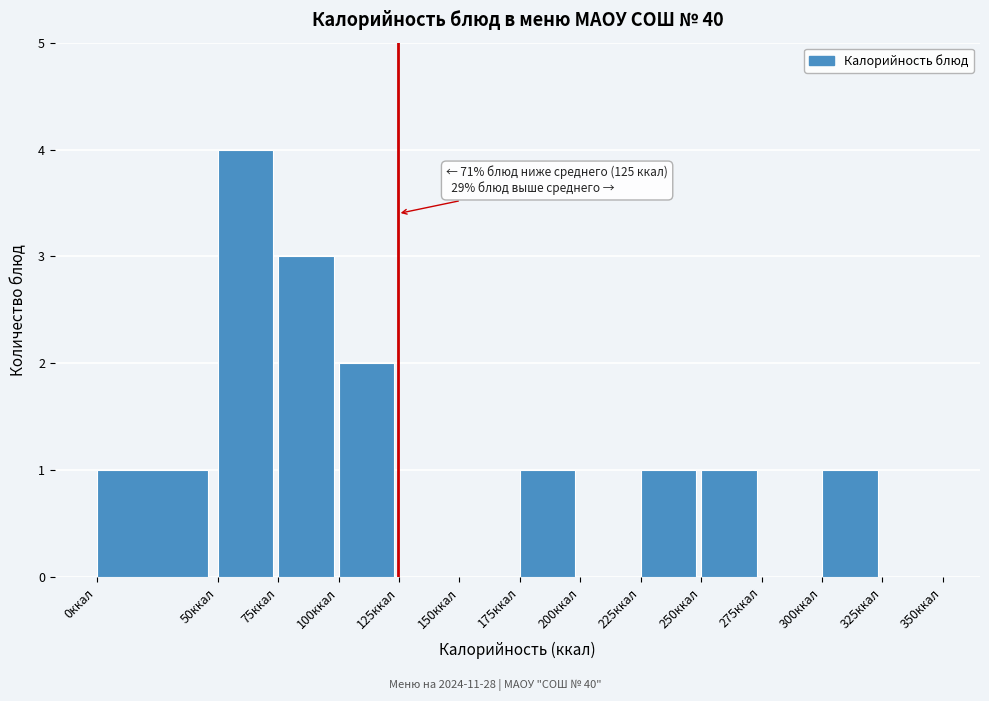

Over which range of the x-axis is the bar tallest?

50 to 75